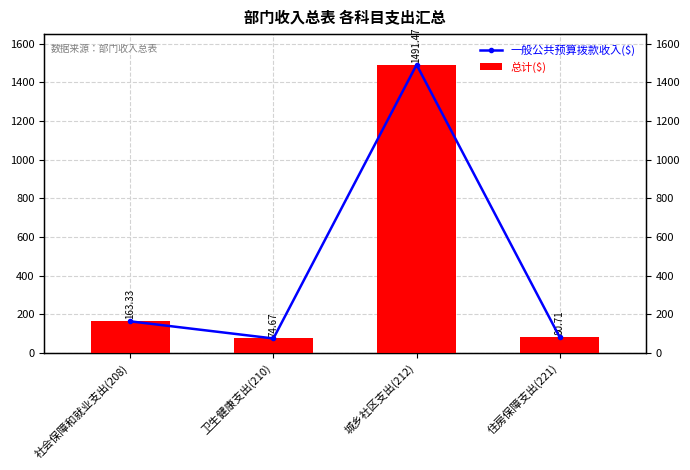

What are all the series names shown in the legend?

一般公共预算拨款收入($), 总计($)